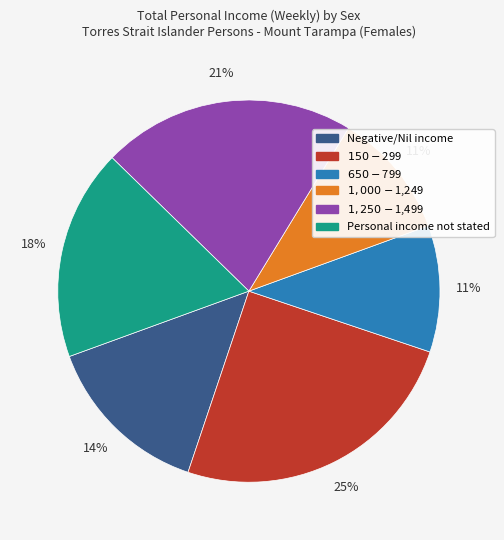

Does any single category account for the majority?

No